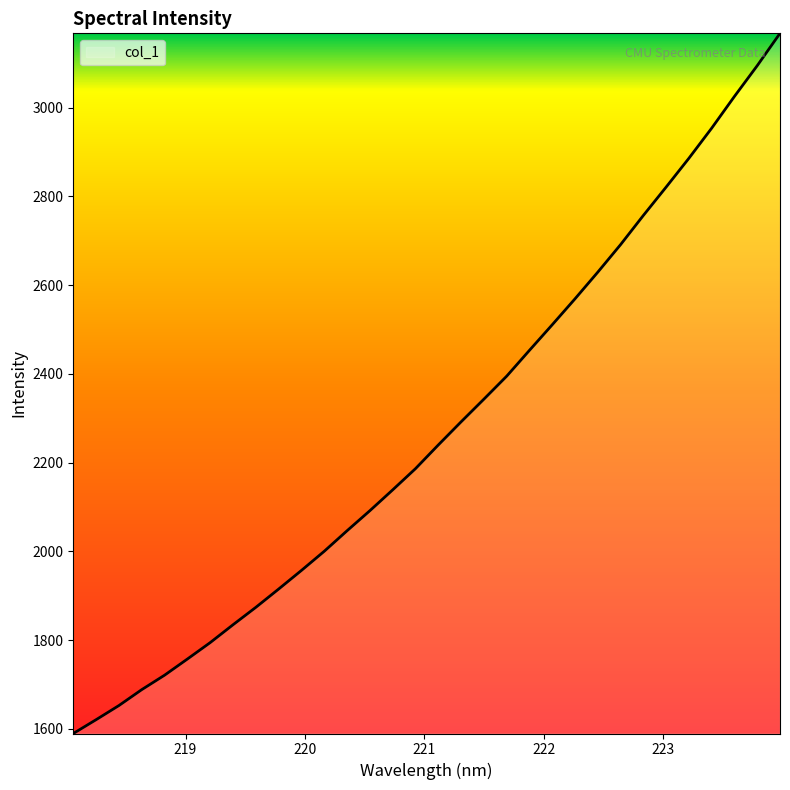

How many series are shown in this chart?

1